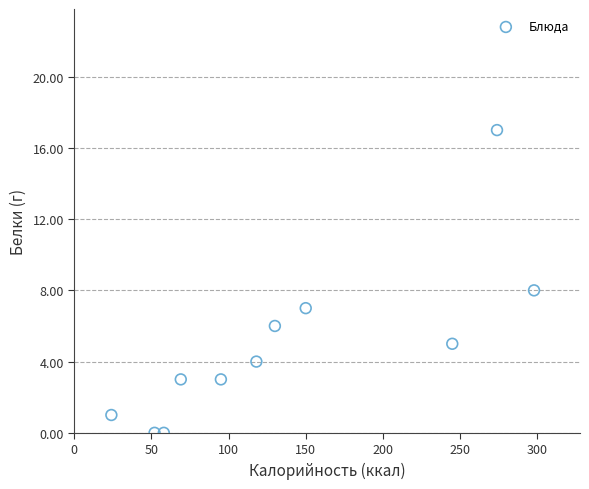

What is the average X value?

138